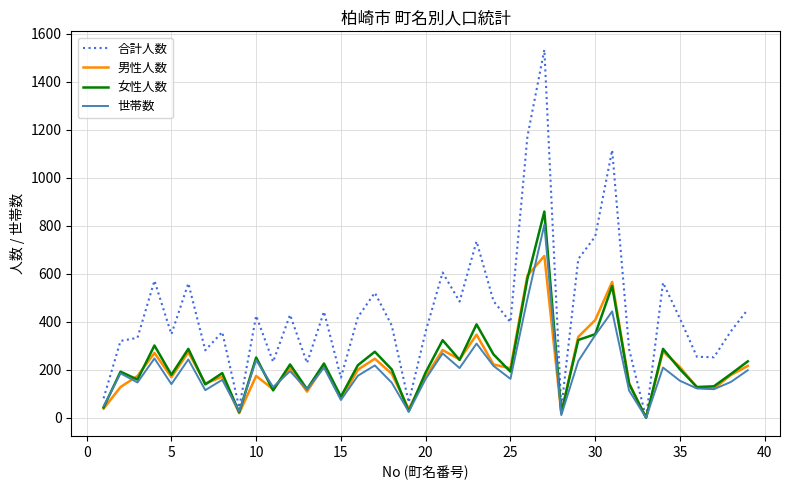

Which series has the largest total across all categories?

合計人数